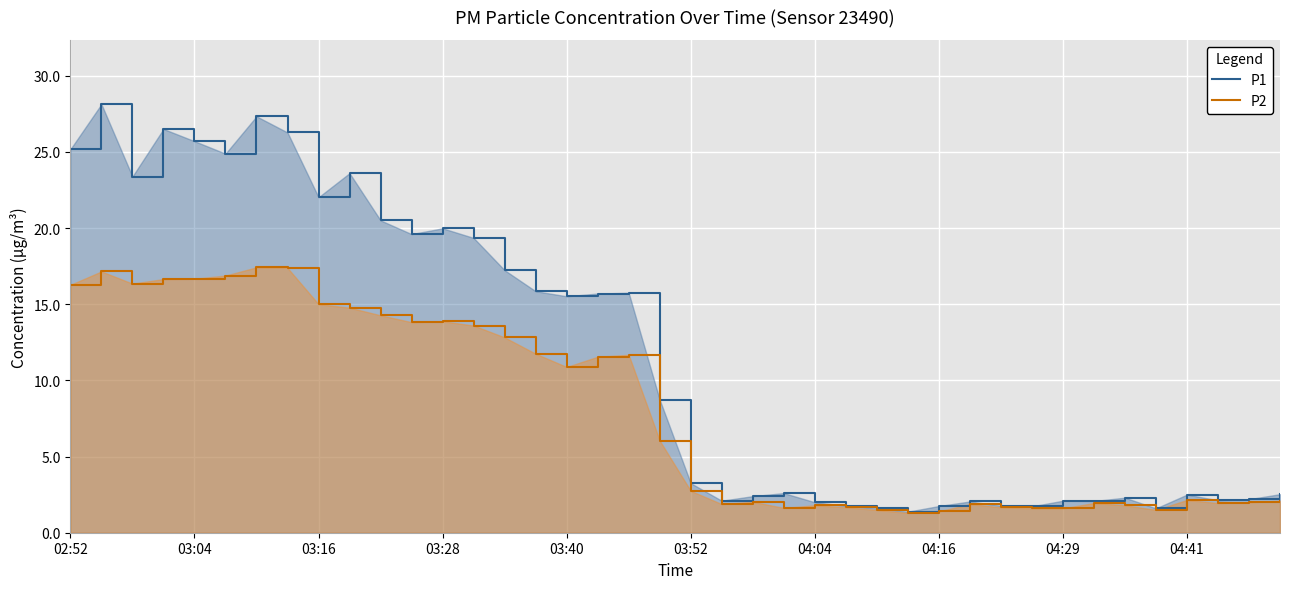

Read the P2 value at 03:04.

16.7